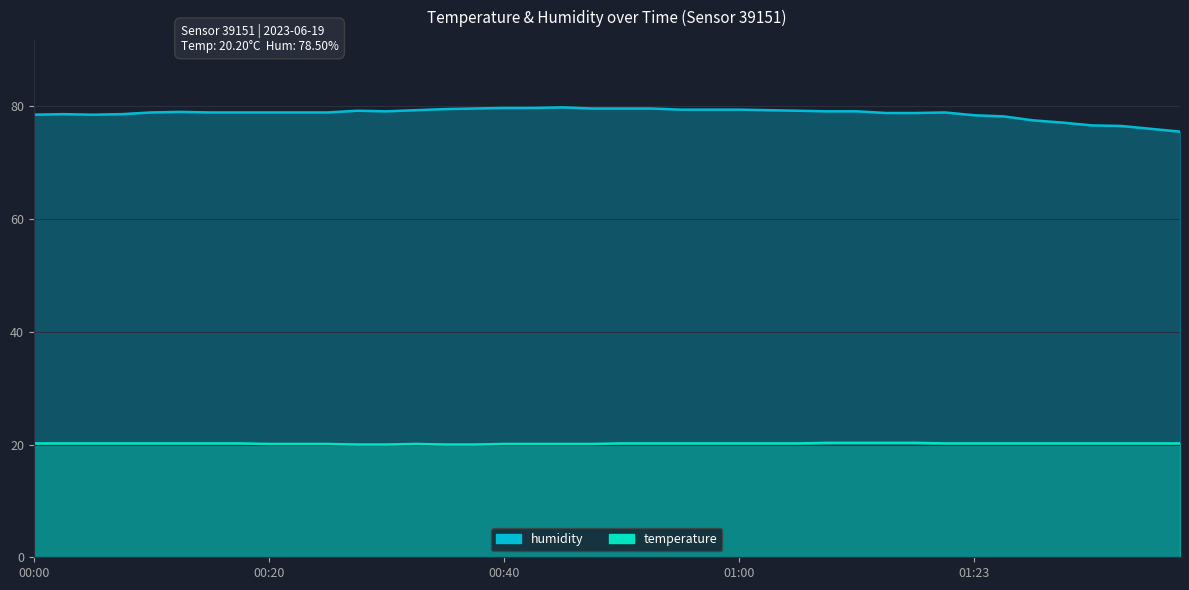

What is the sum of all temperature values?

806.8